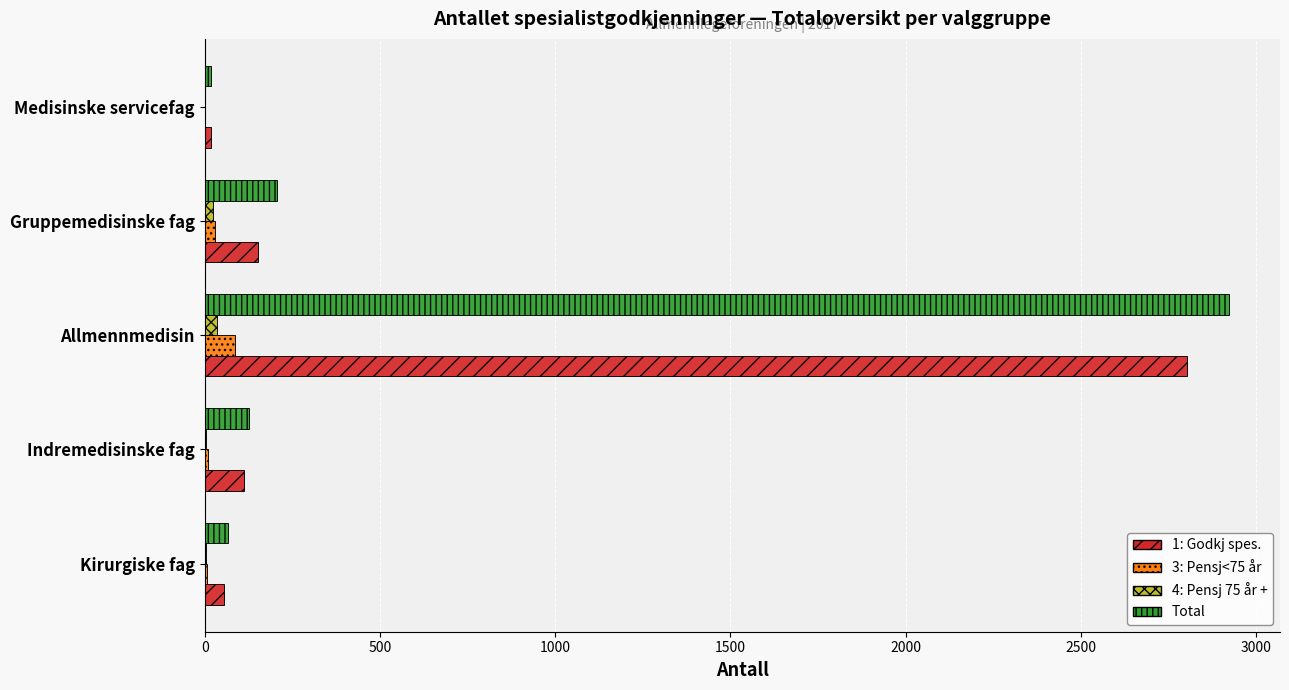

At which category is the sum across all series the highest?

Allmennmedisin